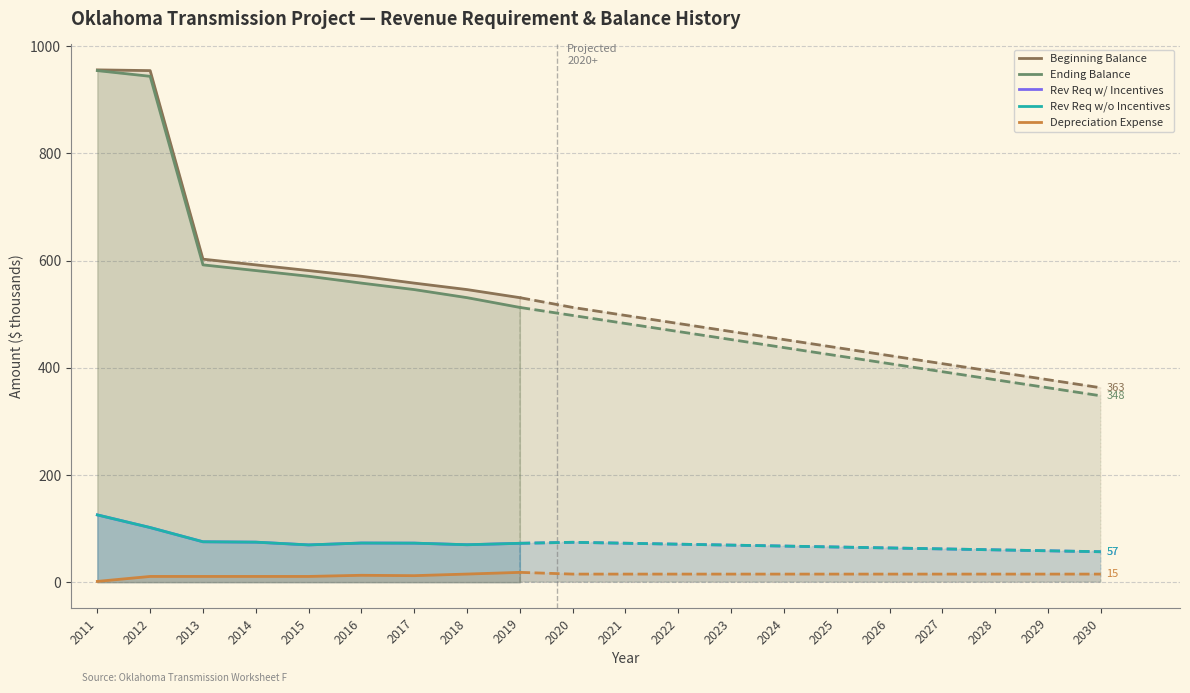

What is the smallest value displayed?

1.4